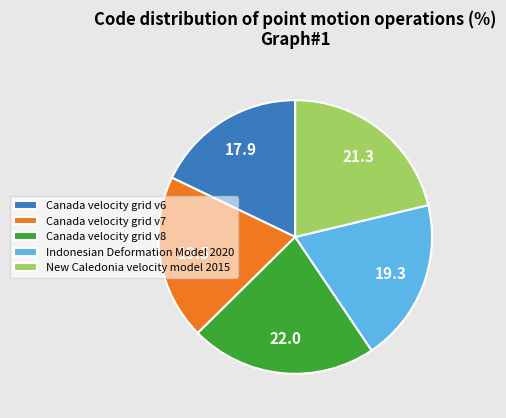

True or false: Canada velocity grid v7 accounts for 20% of the total.

True